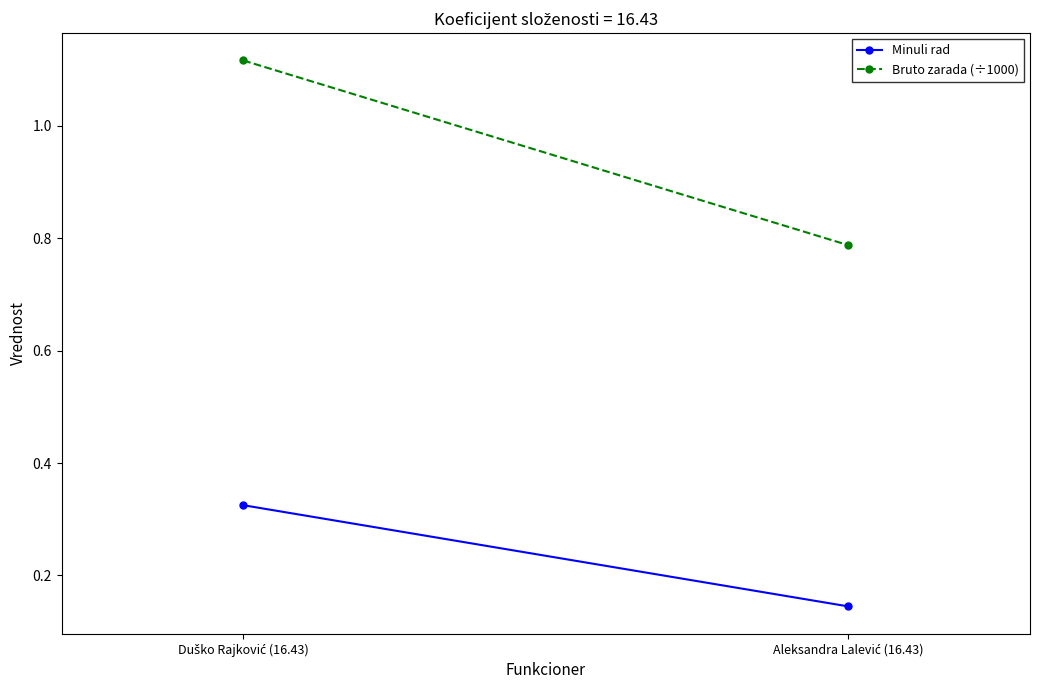

At which category is the sum across all series the highest?

Duško Rajković (16.43)